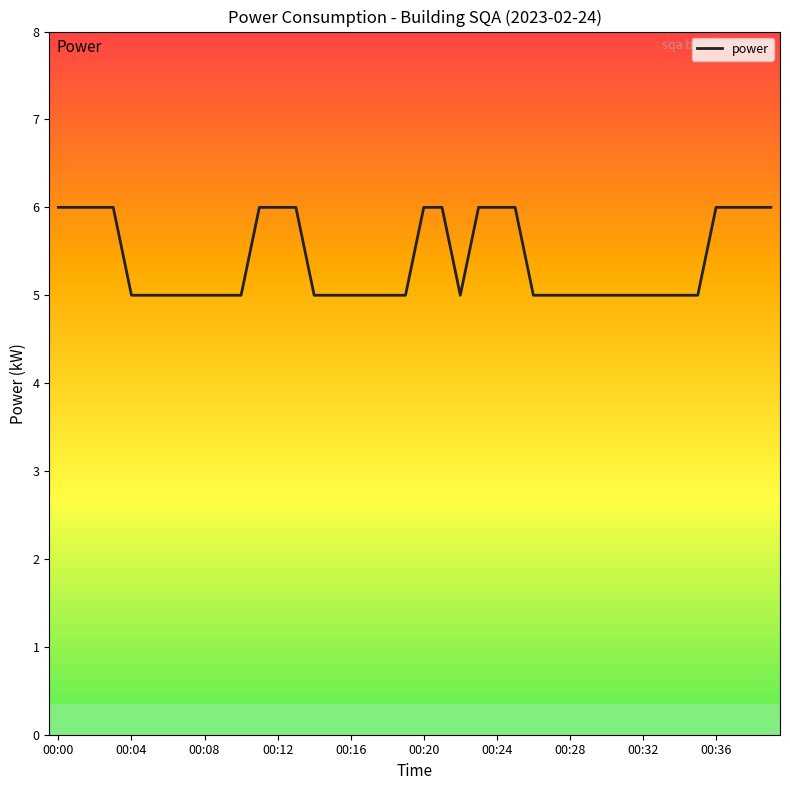

What is the greatest value displayed?

6